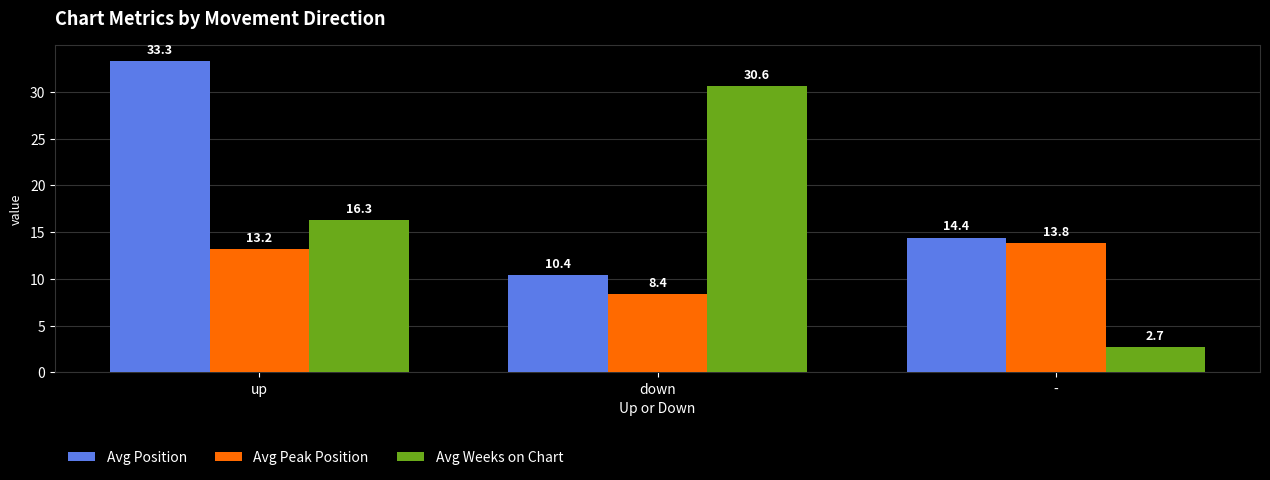

What are all the series names shown in the legend?

Avg Position, Avg Peak Position, Avg Weeks on Chart